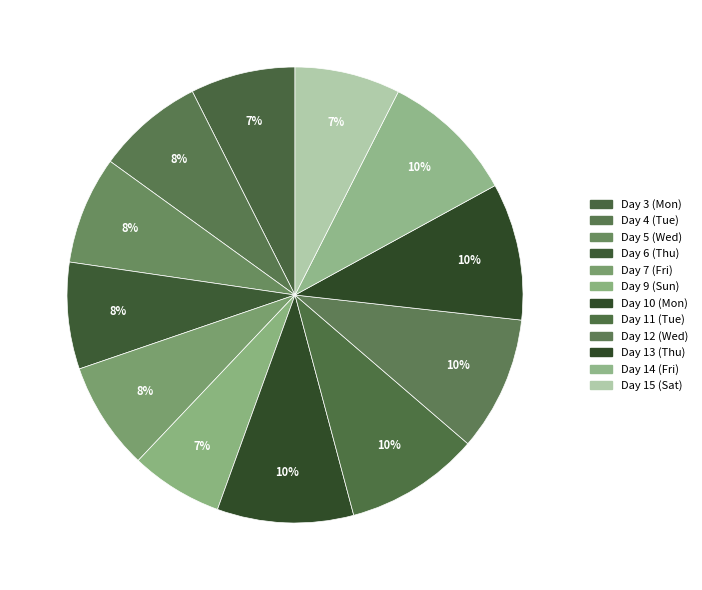

To the nearest percent, what is the combined percentage of Day 11 (Tue) and Day 5 (Wed)?

17%